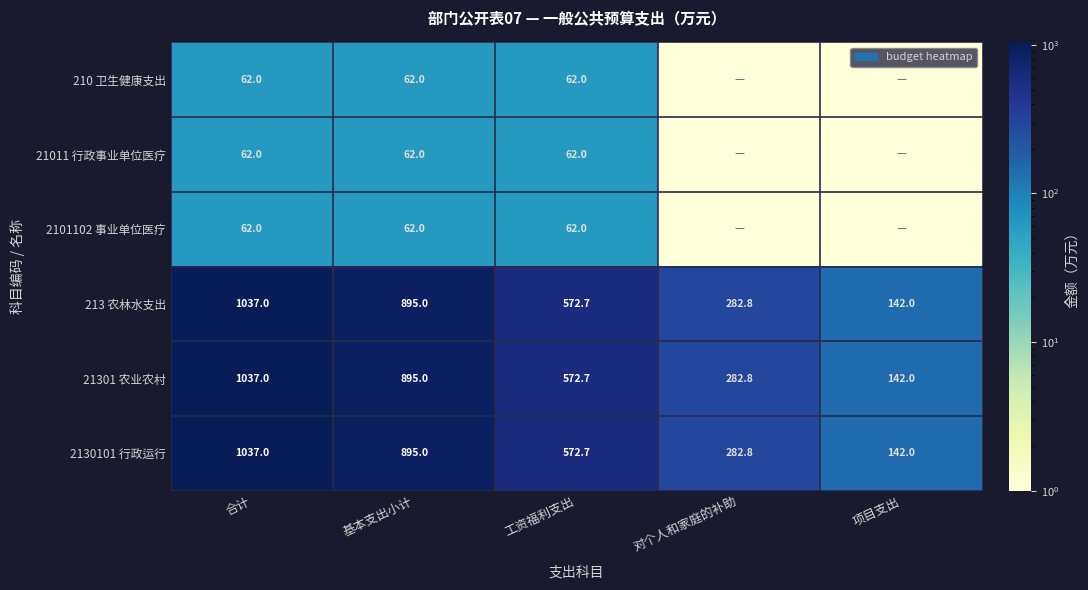

What is the sum of all 2130101 行政运行 values?

2929.5